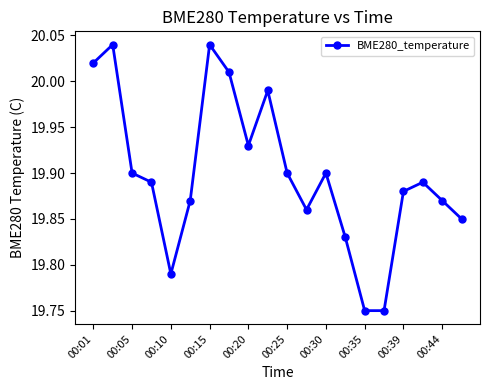

What is the difference between the maximum and minimum values?

0.3